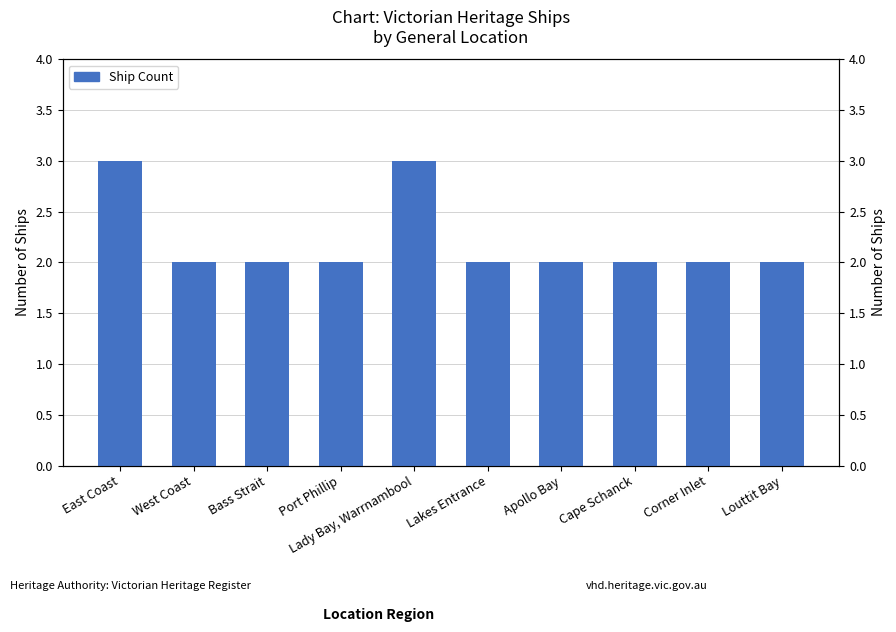

Rank the categories by value from lowest to highest.

West Coast, Bass Strait, Port Phillip, Lakes Entrance, Apollo Bay, Cape Schanck, Corner Inlet, Louttit Bay, East Coast, Lady Bay, Warrnambool